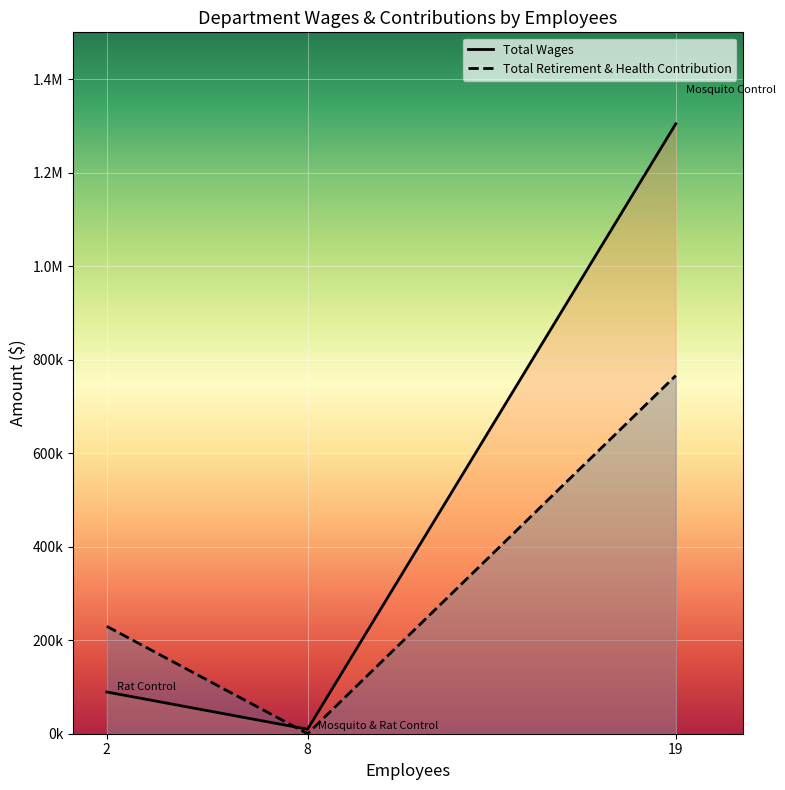

What are all the series names shown in the legend?

Total Wages, Total Retirement & Health Contribution